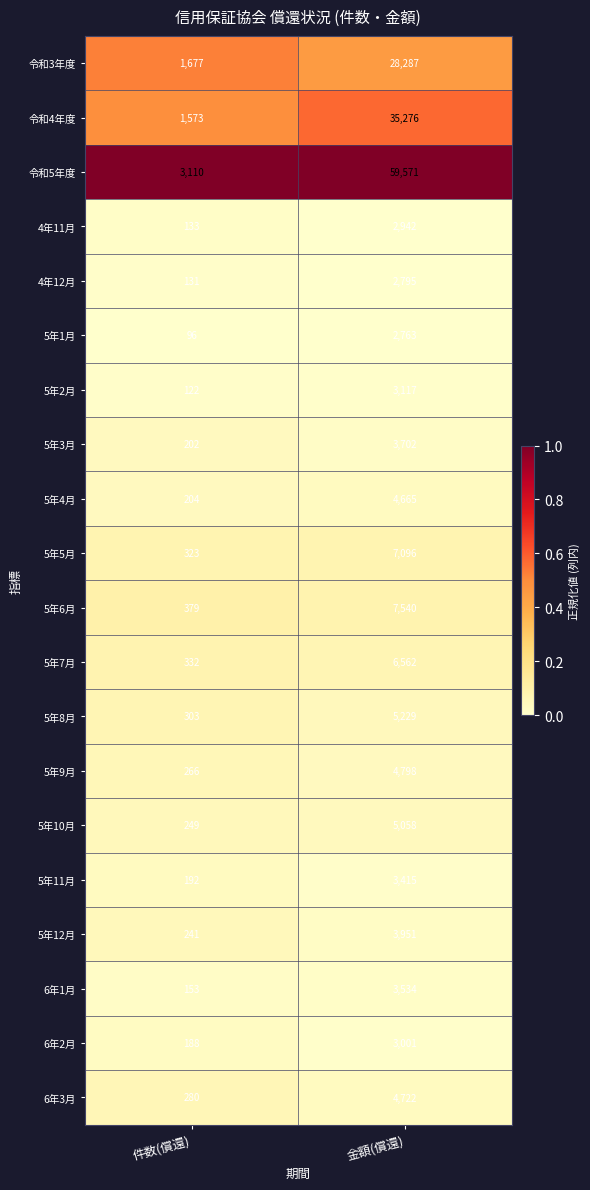

Which label corresponds to the largest value in the chart?

金額(償還)